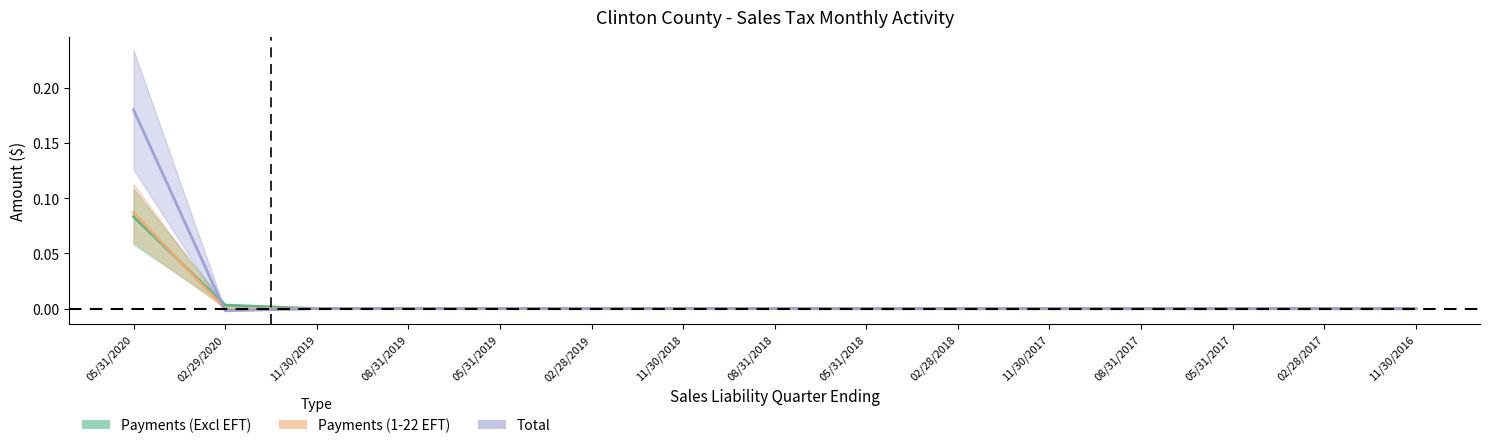

Reading left to right, list all the values displayed in this chart.

Payments (Excl EFT): 0.1	0.0	0.0	0.0	0.0	0.0	0.0	0.0	0.0	0.0	0.0	0.0	0.0	0.0	0.0
Payments (1-22 EFT): 0.1	0.0	0.0	0.0	0.0	0.0	0.0	0.0	0.0	0.0	0.0	0.0	0.0	0.0	0.0
Total: 0.2	-0.0	0.0	0.0	0.0	0.0	0.0	0.0	0.0	0.0	0.0	0.0	0.0	0.0	0.0